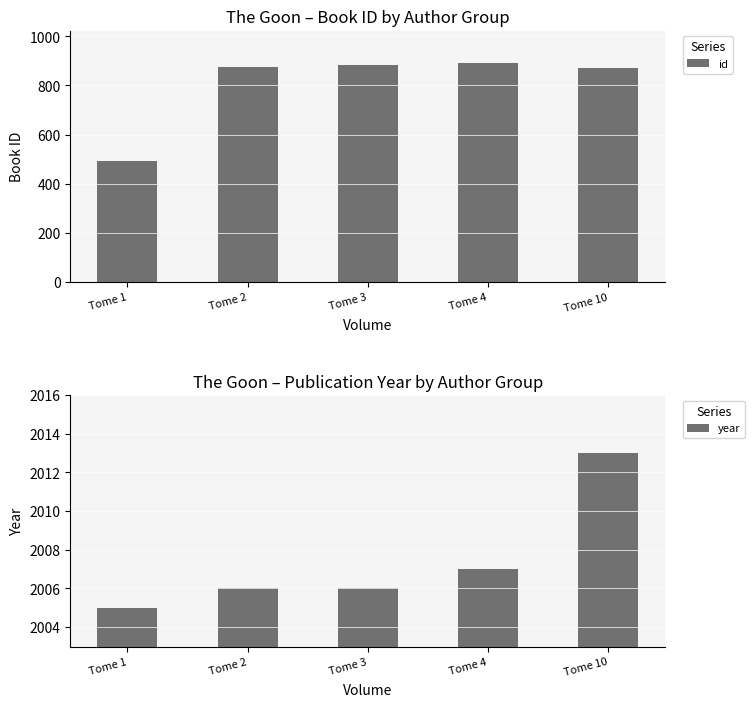

What is the difference between the year values at Tome 4 and Tome 3?

1